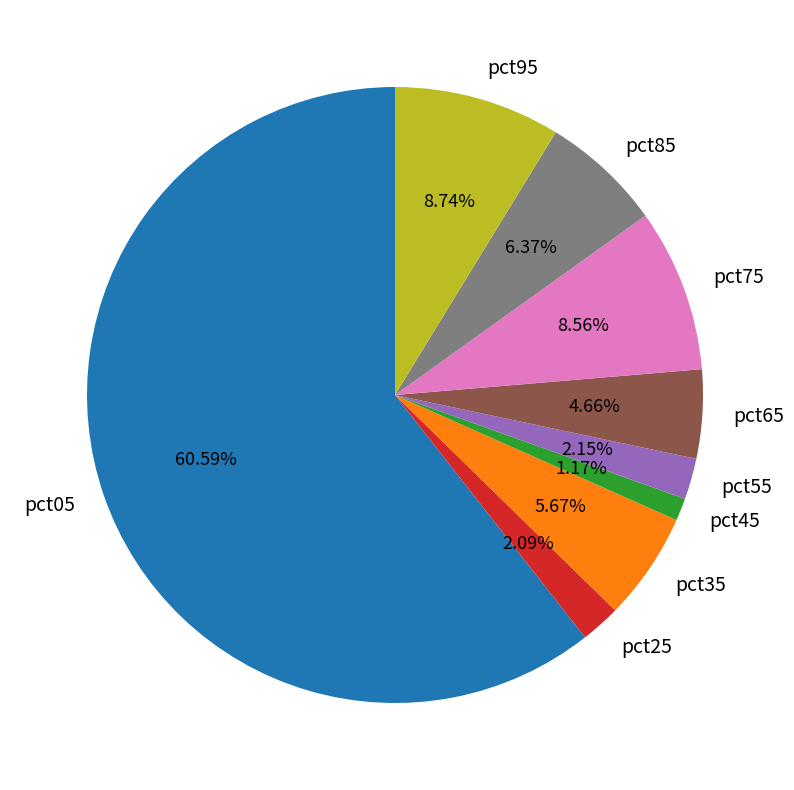

Between pct75 and pct05, which is larger?

pct05